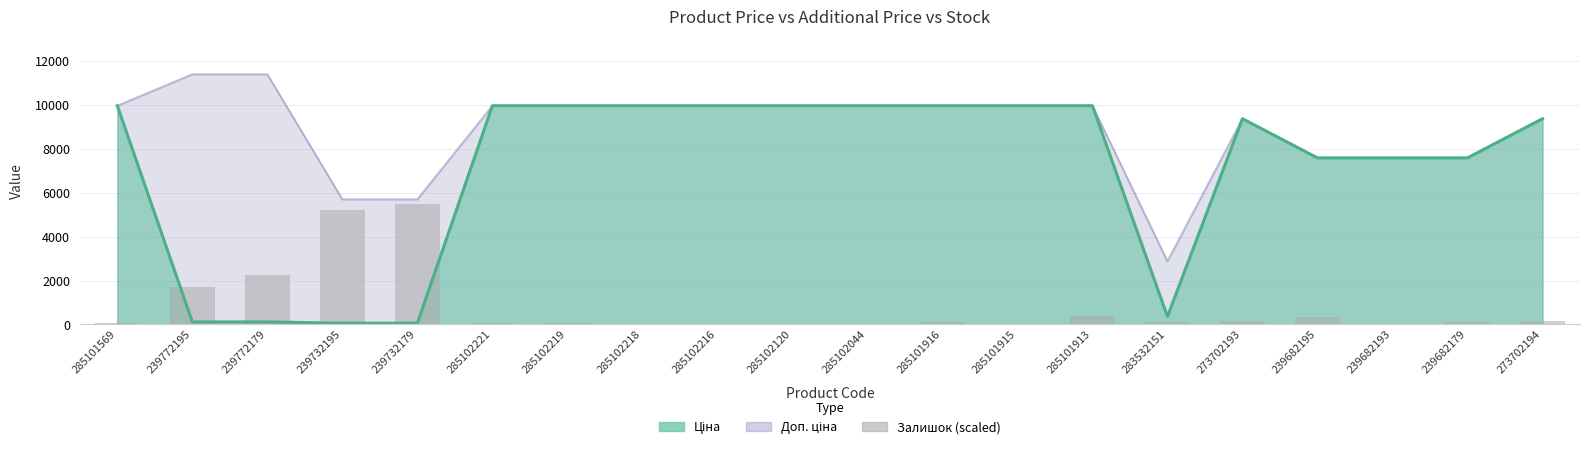

Count the number of categories in the chart.

20